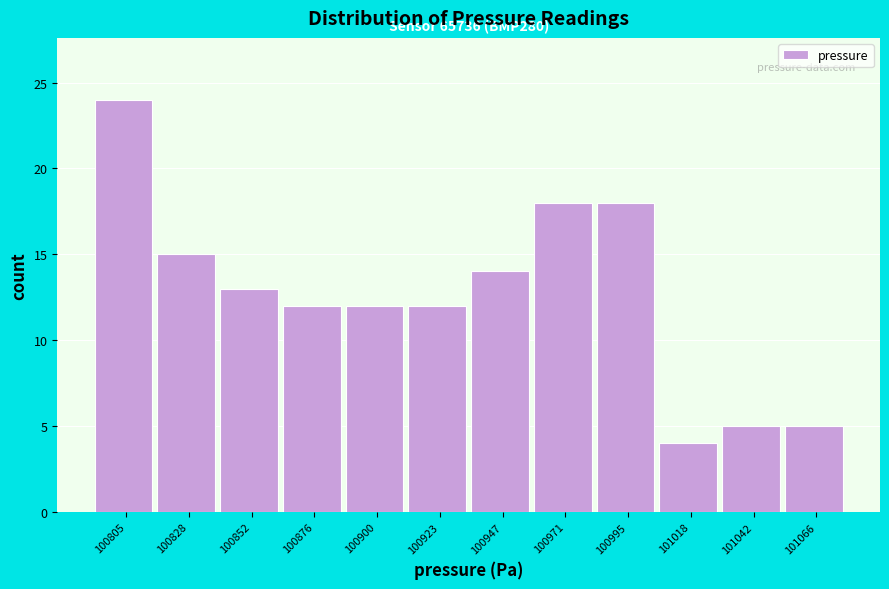

Reading right to left, what are all the values shown in this chart?

5	5	4	18	18	14	12	12	12	13	15	24